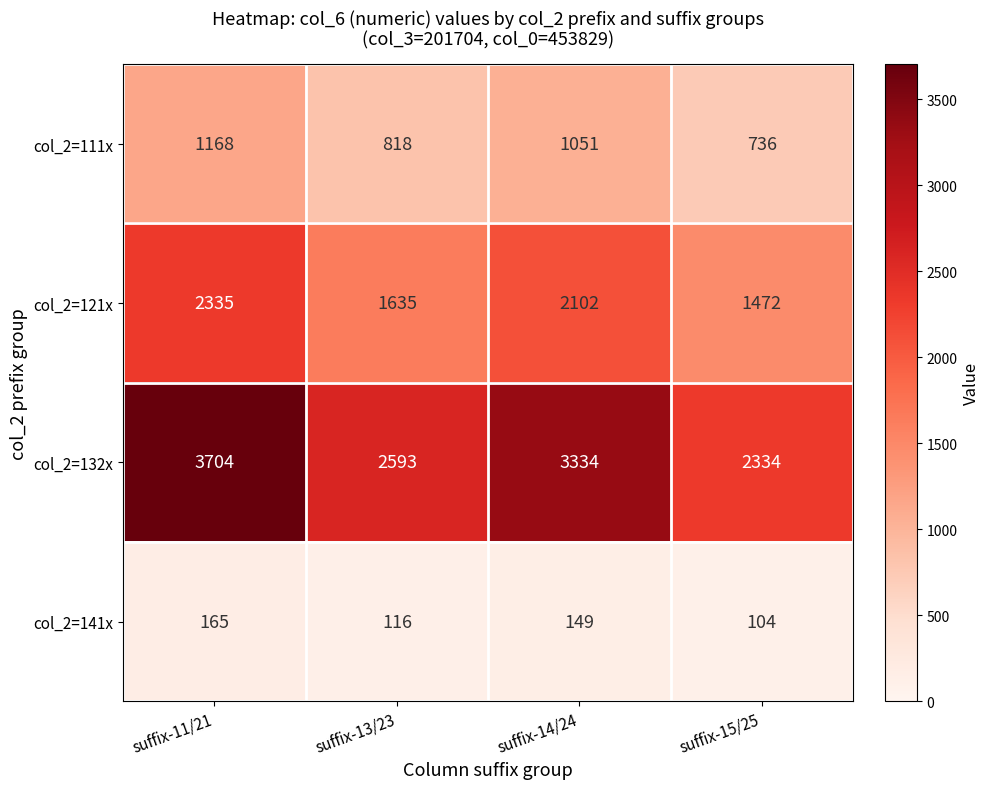

How many categories are shown in the chart?

4